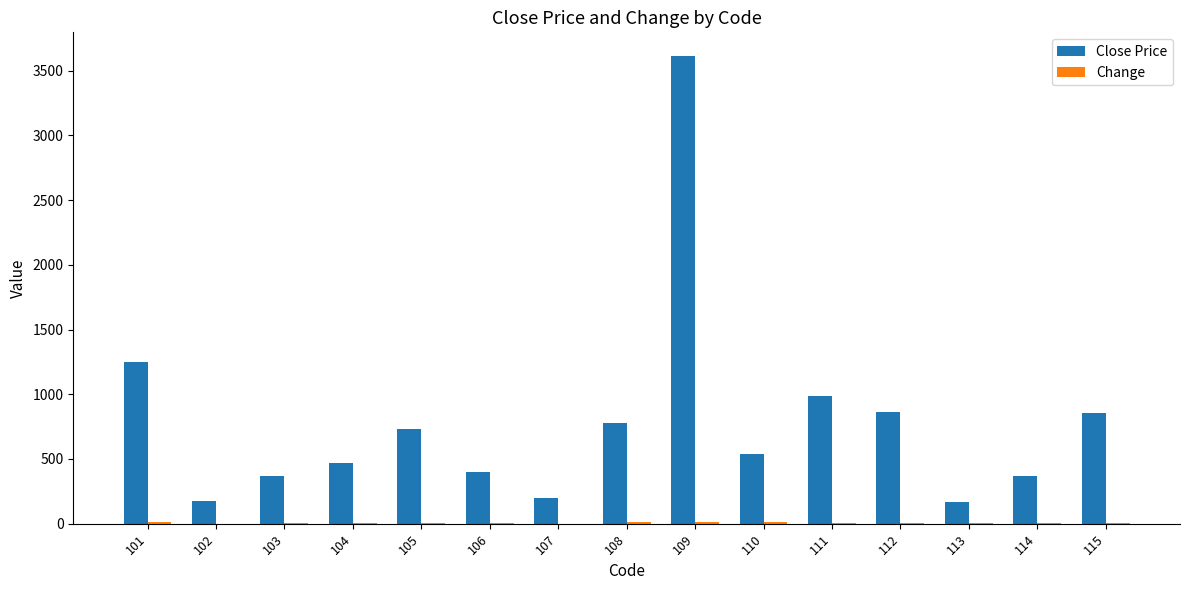

What is the sum of all Close Price values?

11763